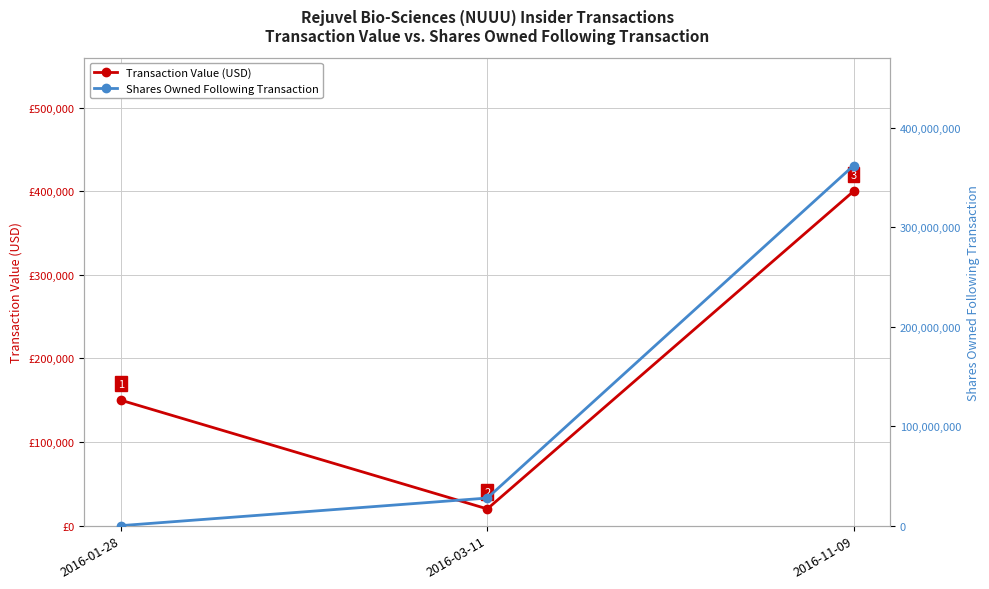

How many lines are shown in the chart?

2